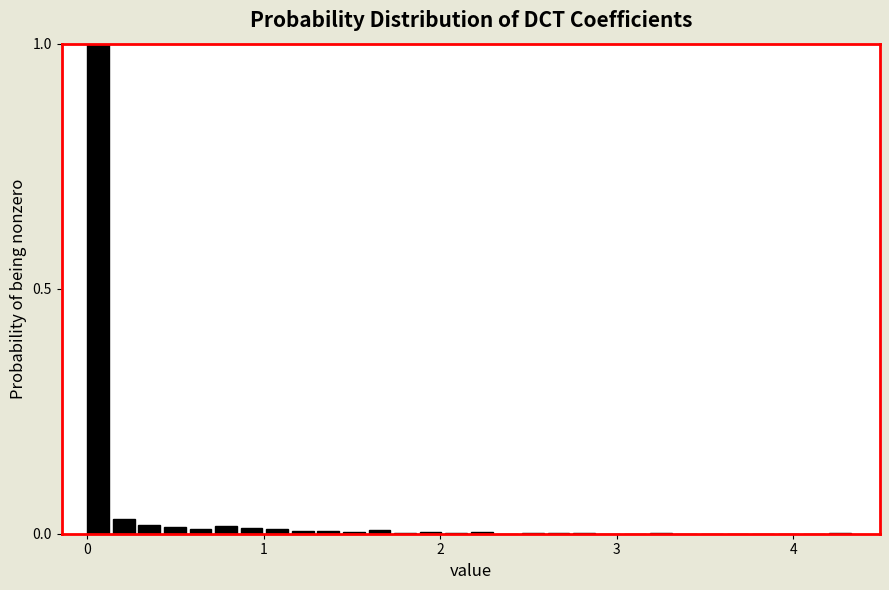

Read against the x-axis, roughly where is the centre of the tallest bar?

0.1